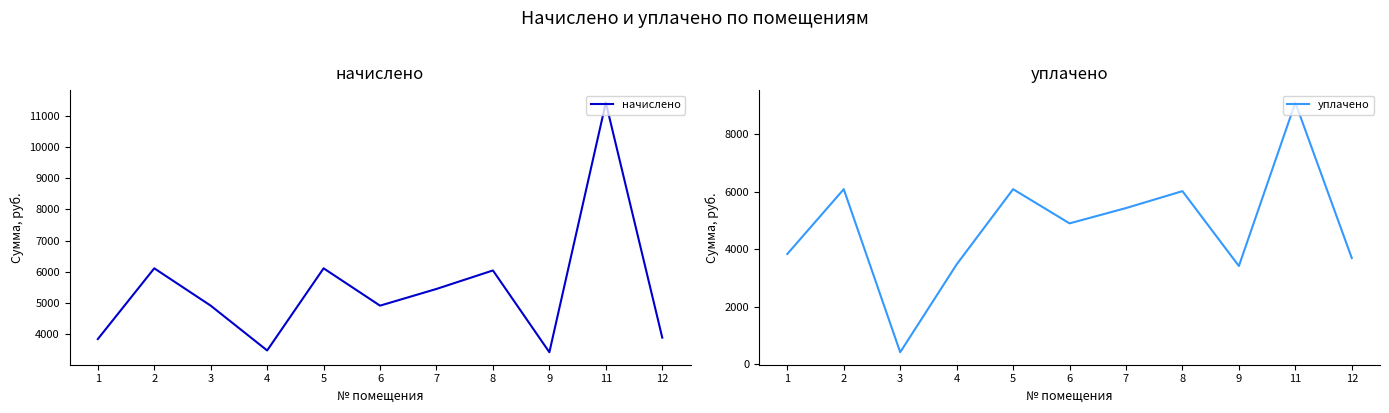

The value of уплачено at 5 is 8920.1. True or false?

False